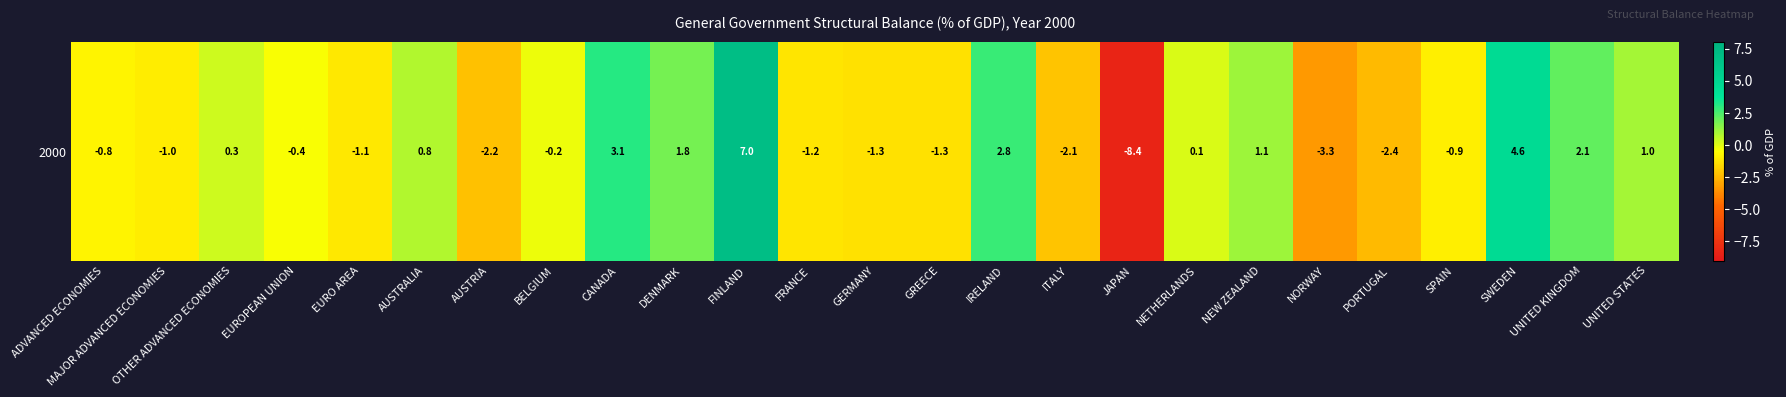

True or false: the data shows -2.0 at GREECE.

False